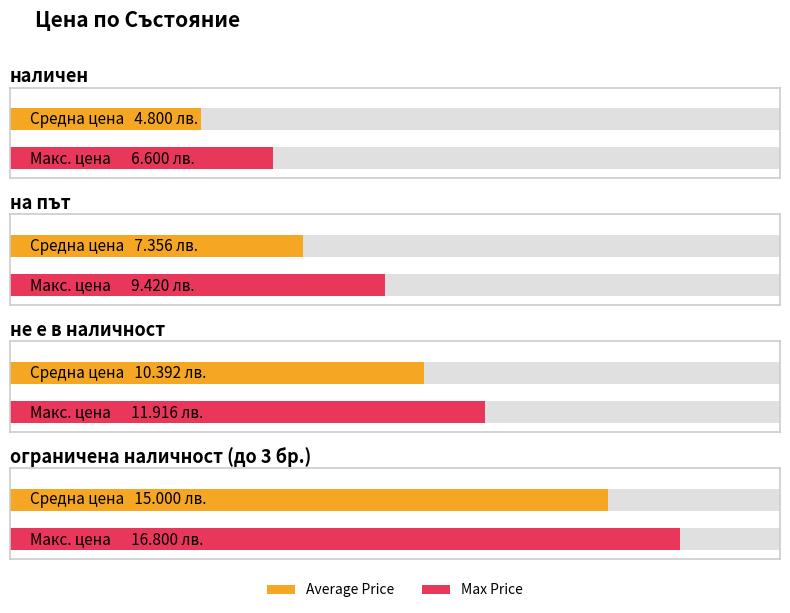

Reading left to right, list all the values displayed in this chart.

Average Price: наличен=4.8	на път=7.4	не е в наличност=10.4	ограничена наличност (до 3 бр.)=15.0
Max Price: наличен=6.6	на път=9.4	не е в наличност=11.9	ограничена наличност (до 3 бр.)=16.8